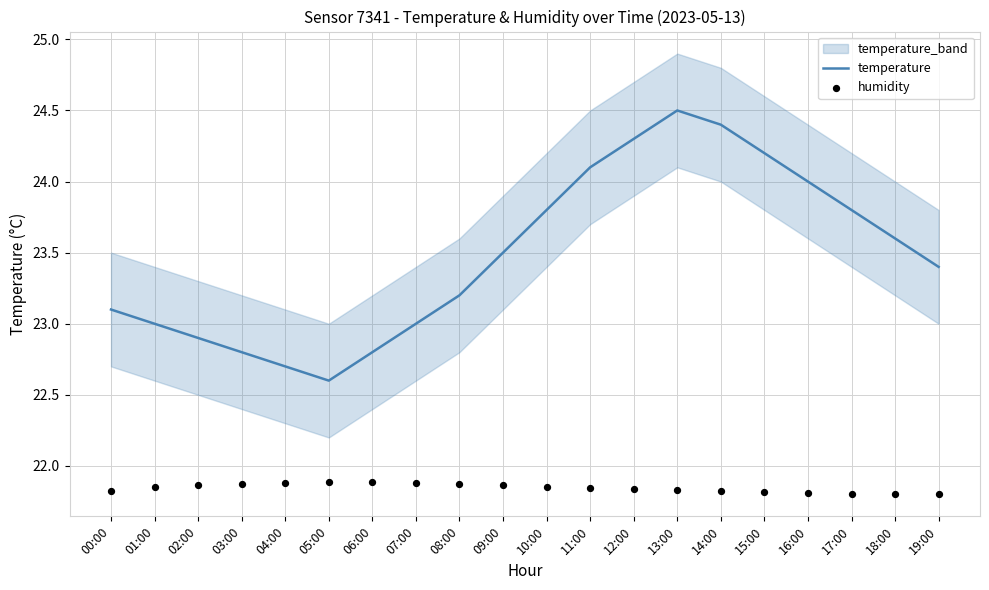

What is the total value across all series at 11:00?

45.9